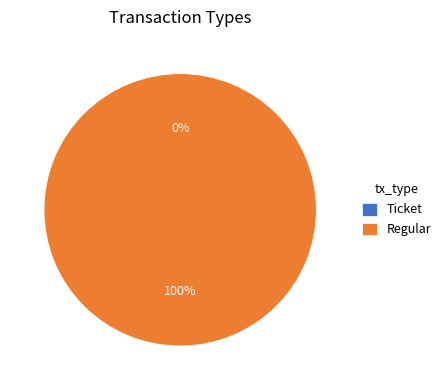

What percentage do Ticket and Regular together represent?

100.0%